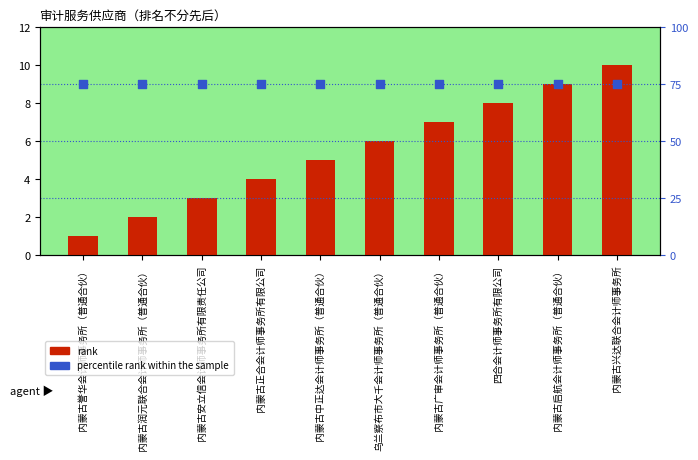

Which series reaches the minimum Y coordinate?

rank